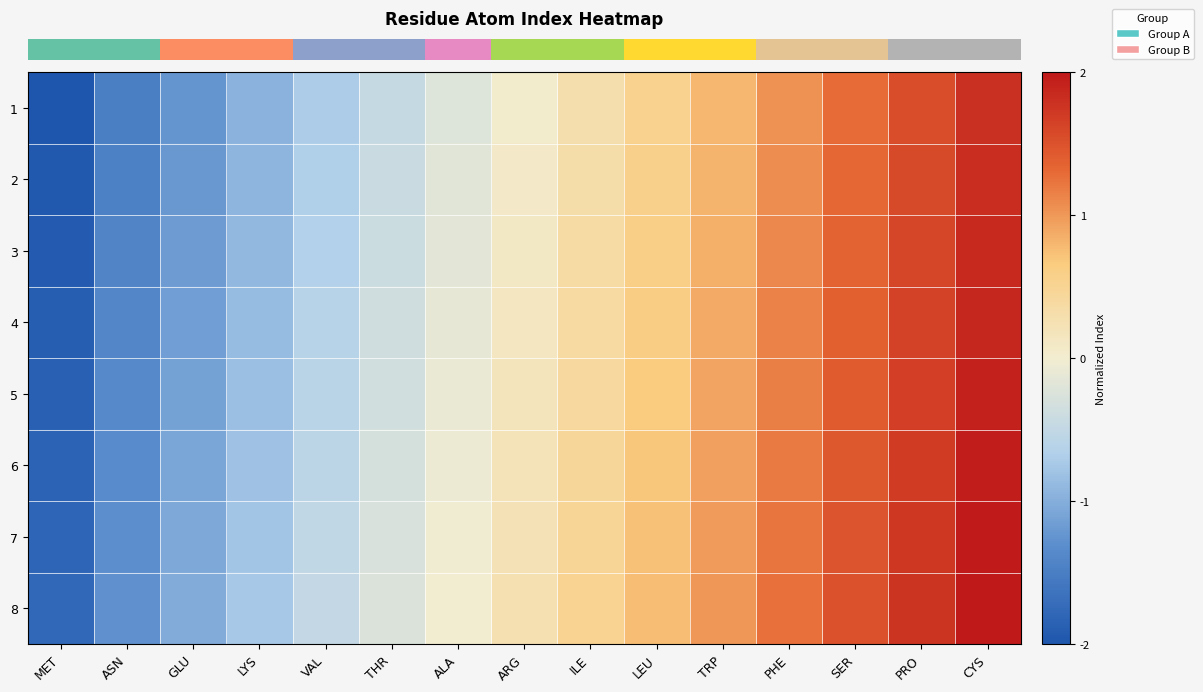

How many series are shown in this chart?

8